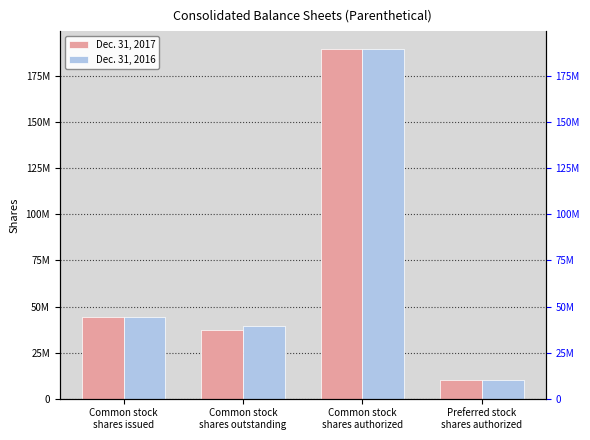

What is the spread (max minus min) of values at Common stock
shares outstanding?

2158756